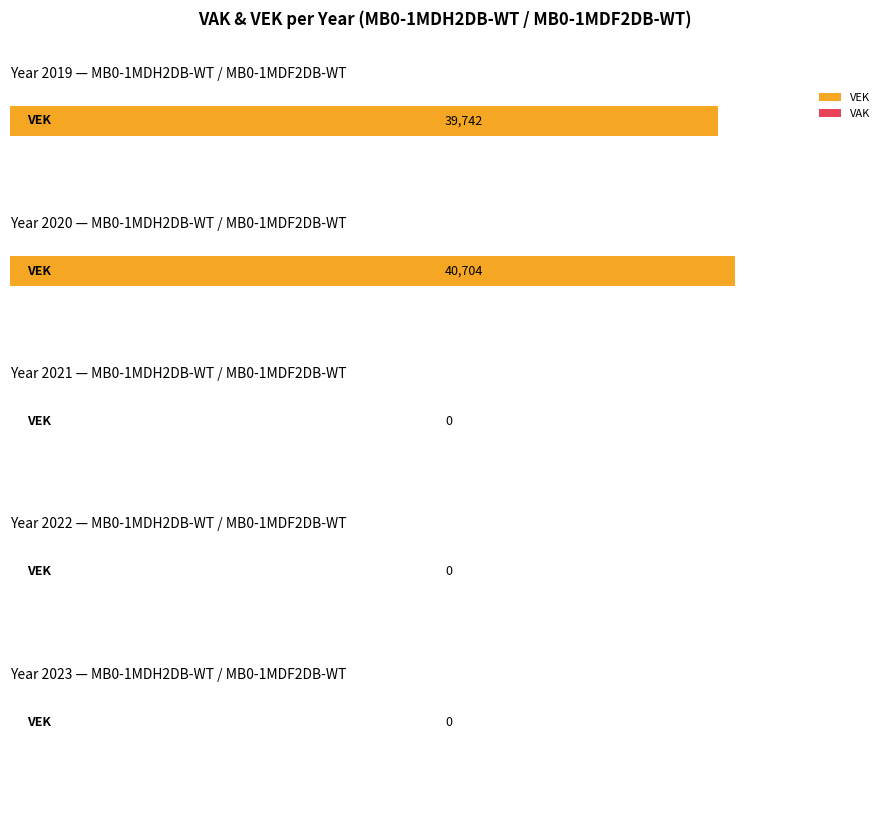

The value of VEK at 2022 uitvoering is 0. True or false?

True